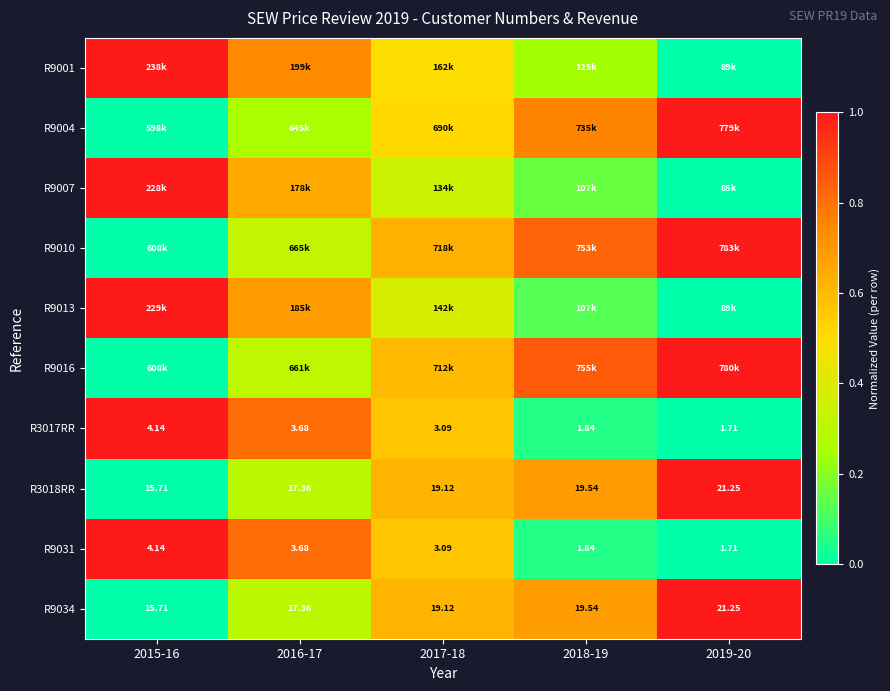

Between 2016-17 and 2018-19, which is larger?

2016-17